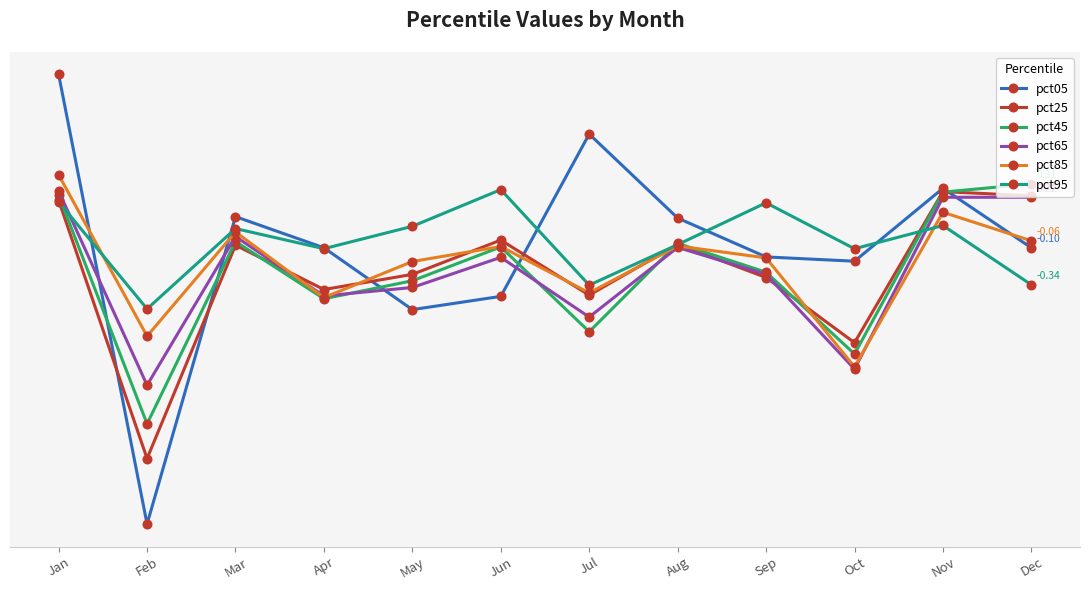

What is the difference between the second highest and second lowest values in the pct85 series?

0.8